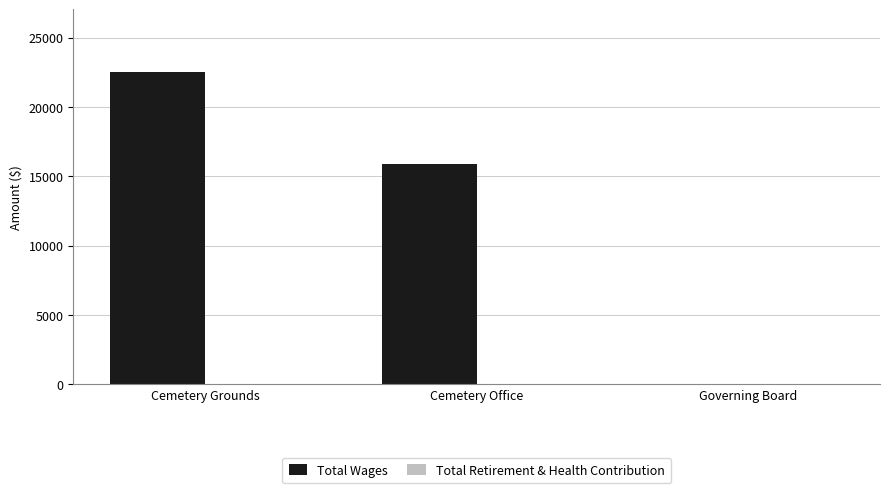

How many data points does each series have?

3